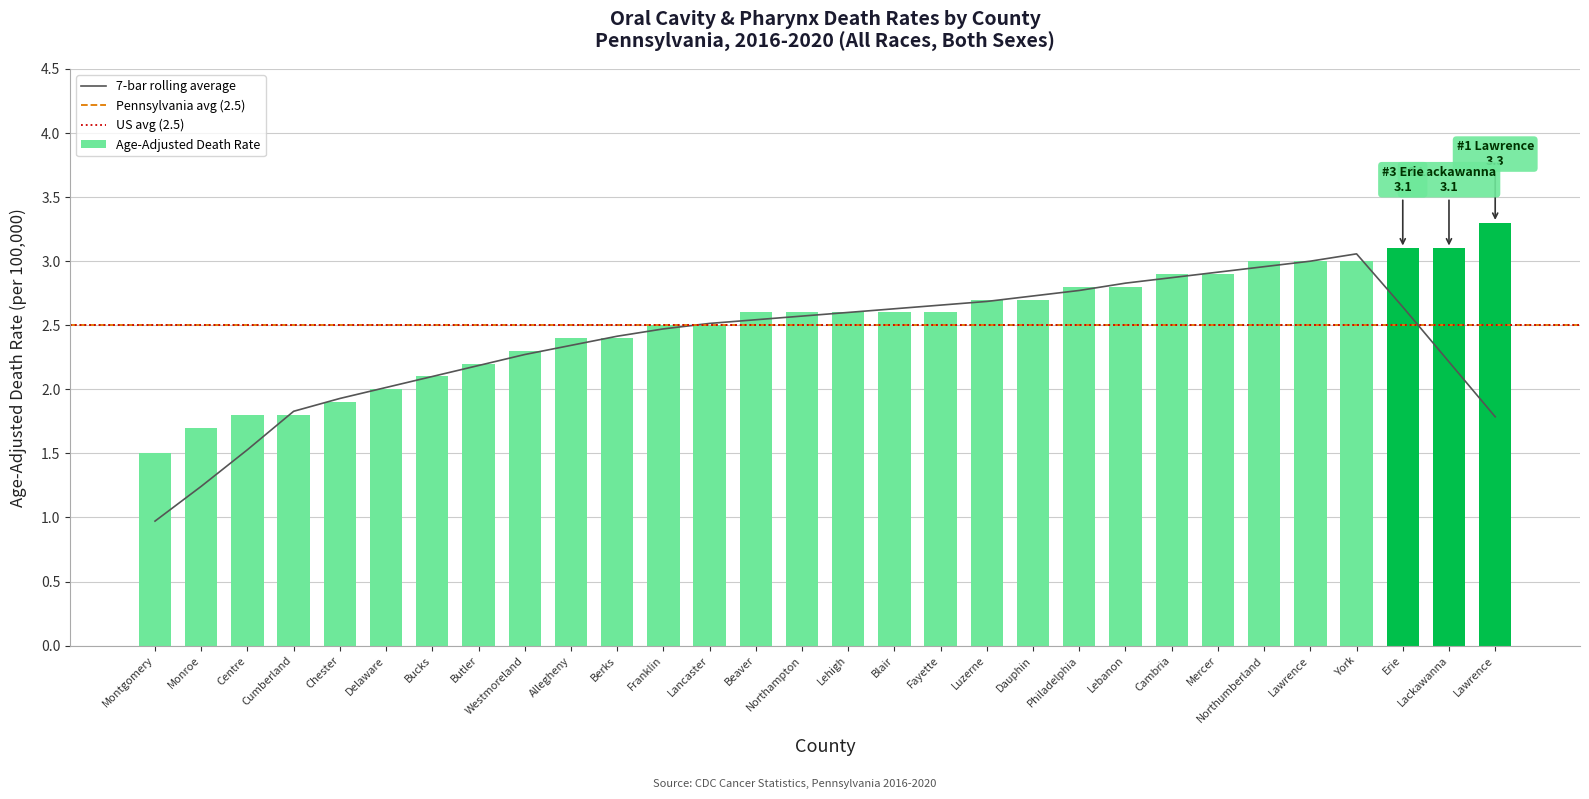

How many data points are less than 2?

5